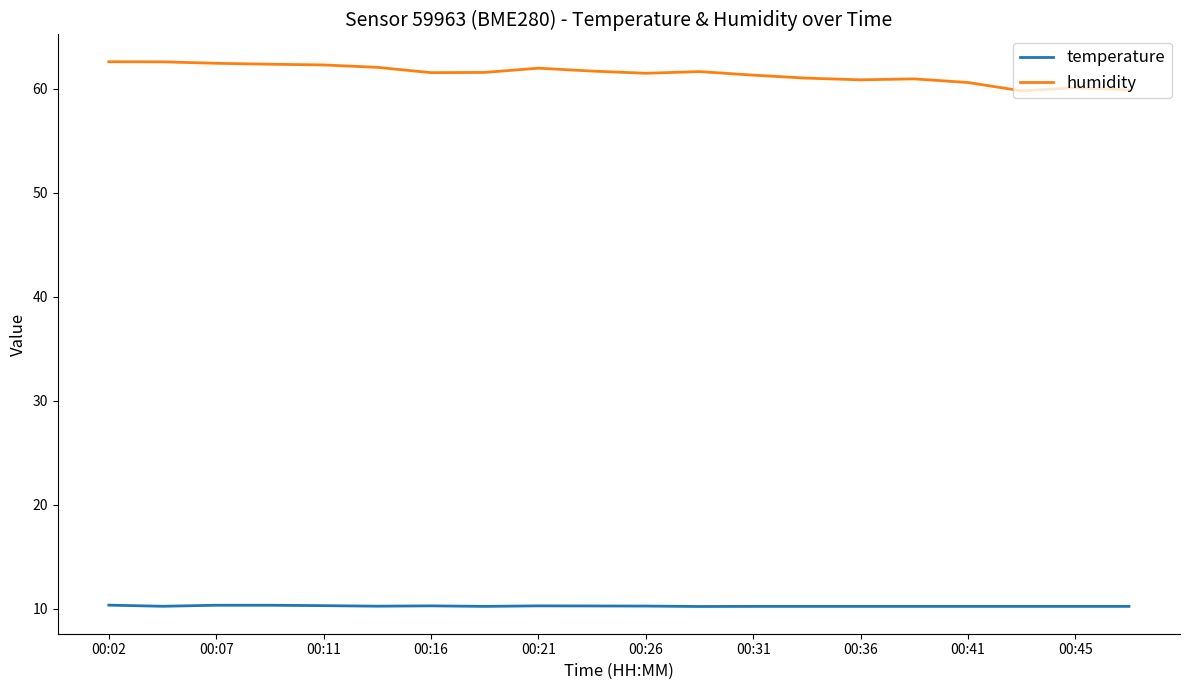

True or false: temperature and humidity intersect in this chart.

False